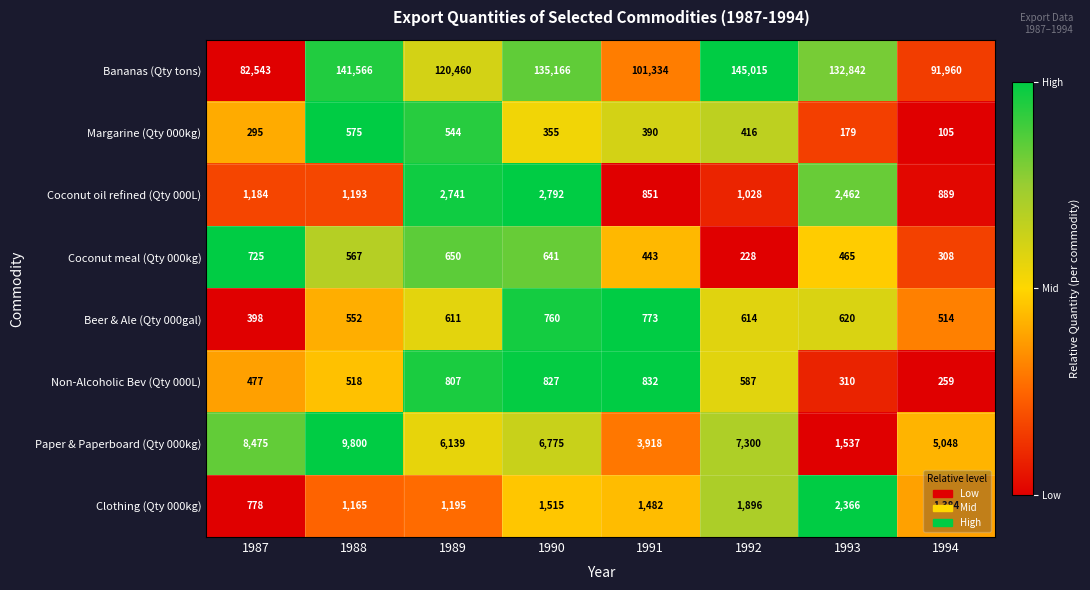

Which series has the widest spread of values?

Bananas (Qty tons)